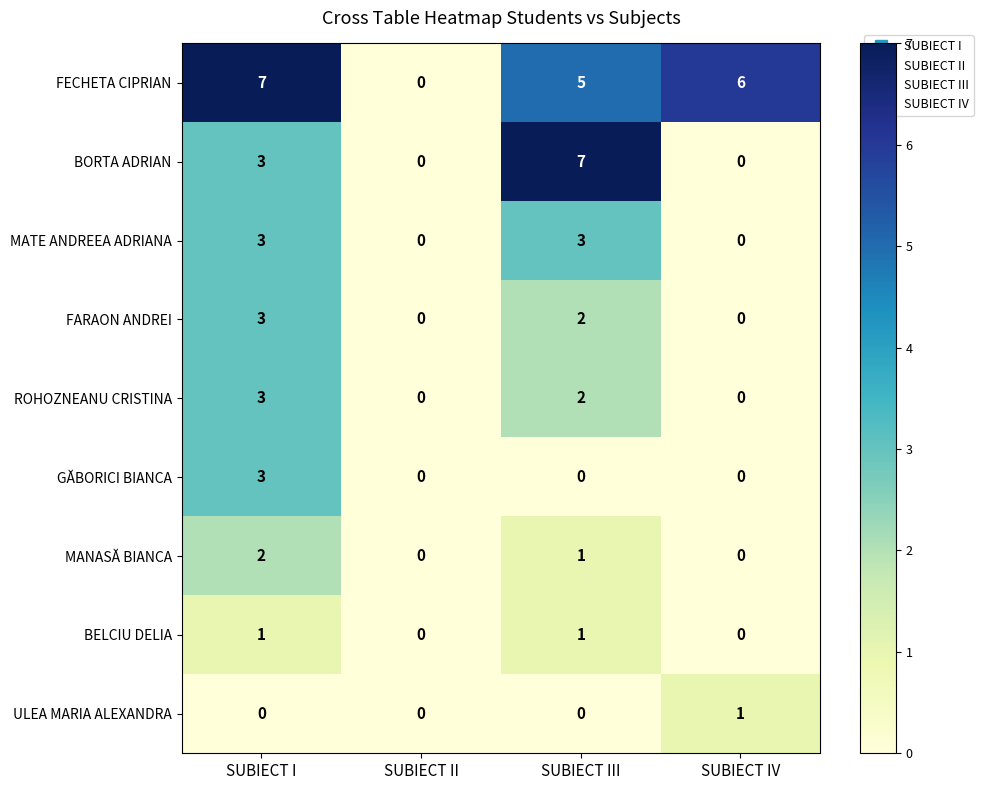

The BELCIU DELIA series shows 1 at SUBIECT III. True or false?

True